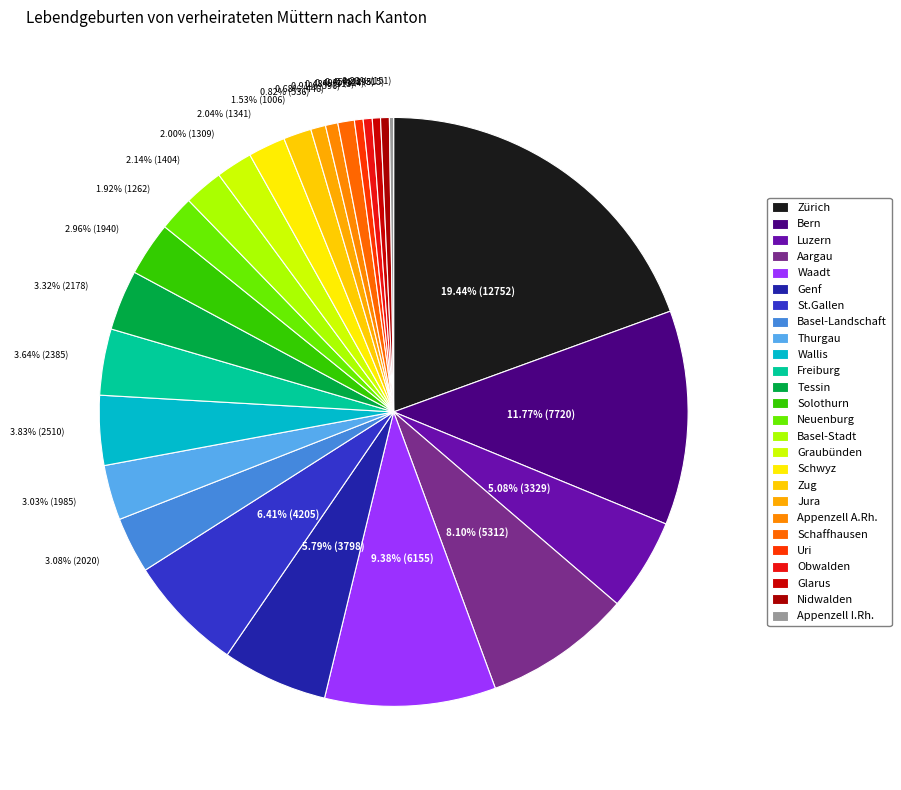

To the nearest percent, what is the combined percentage of Freiburg and St.Gallen?

10%